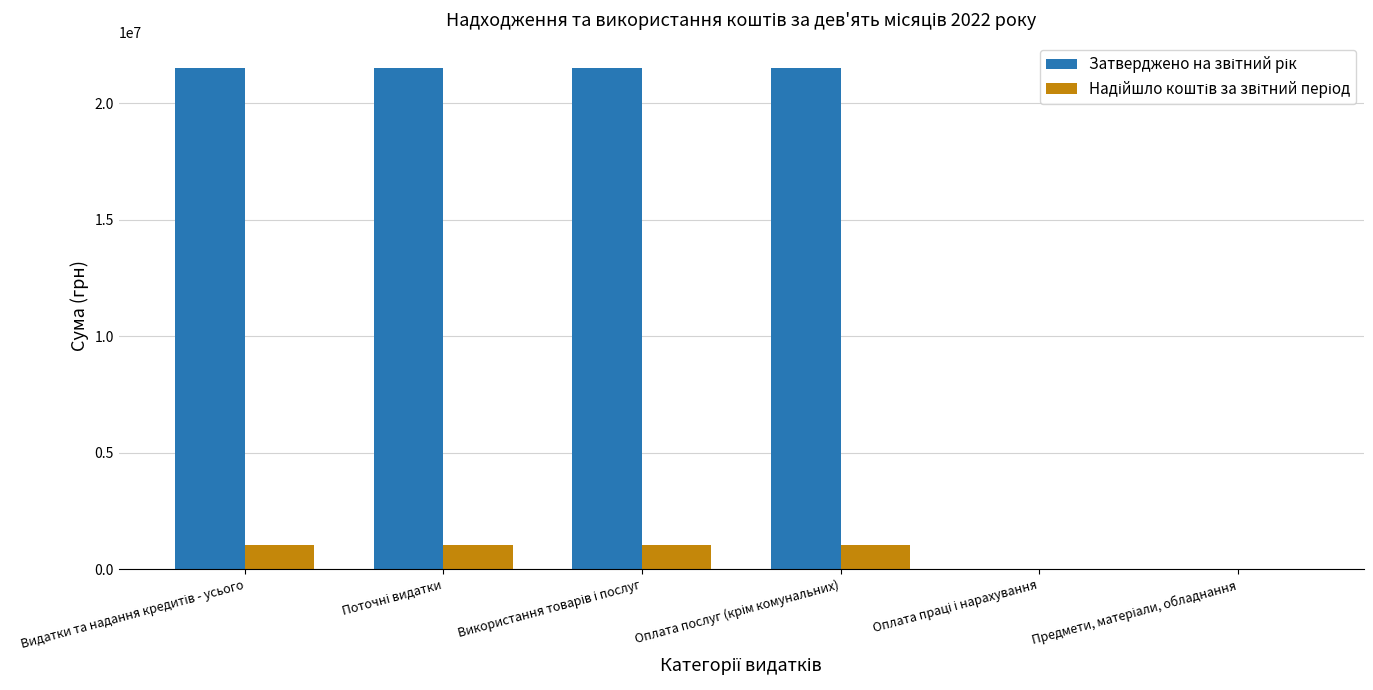

True or false: Надійшло коштів за звітний період has a value of 1695613.4 at Оплата послуг (крім комунальних).

False